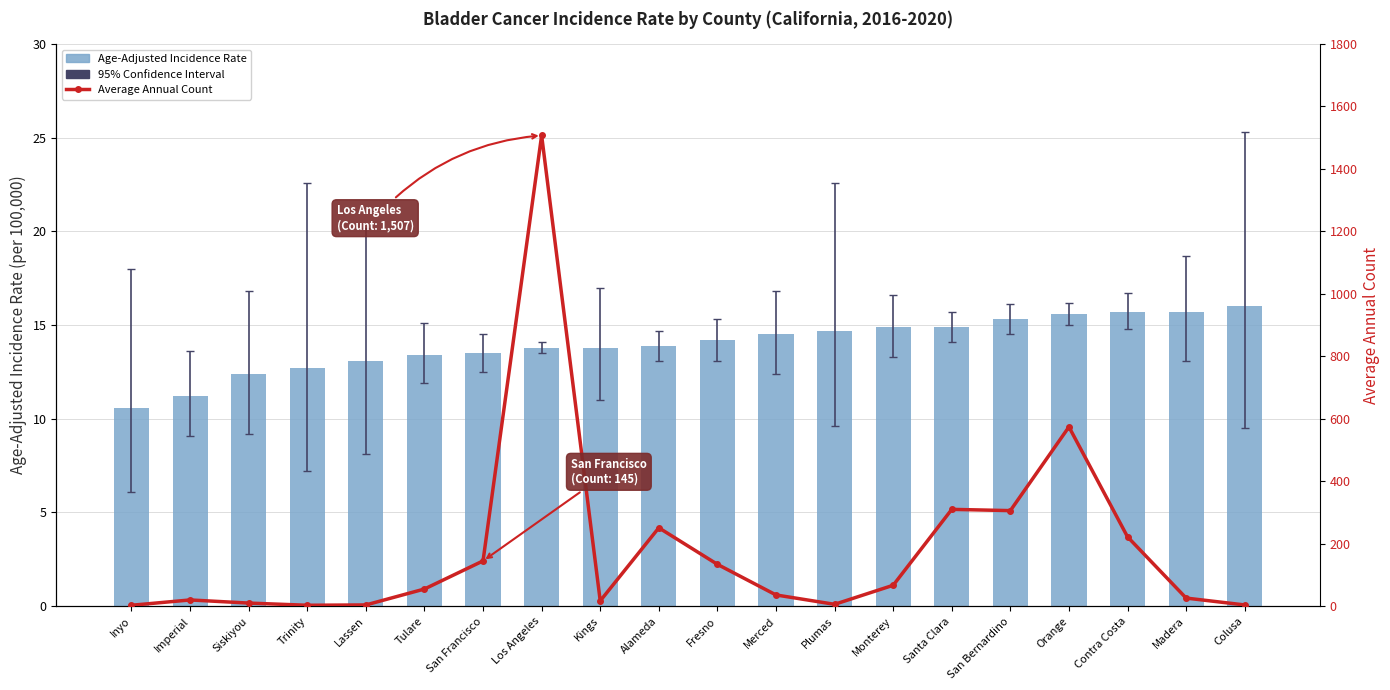

What position from the right is Imperial?

19